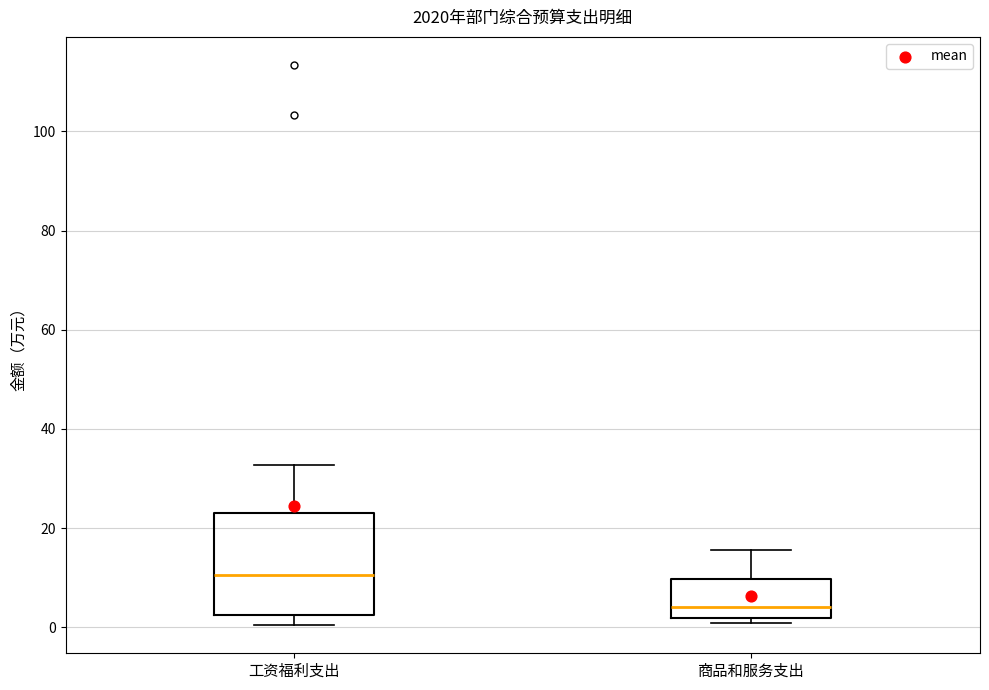

Which box has the highest median line?

工资福利支出